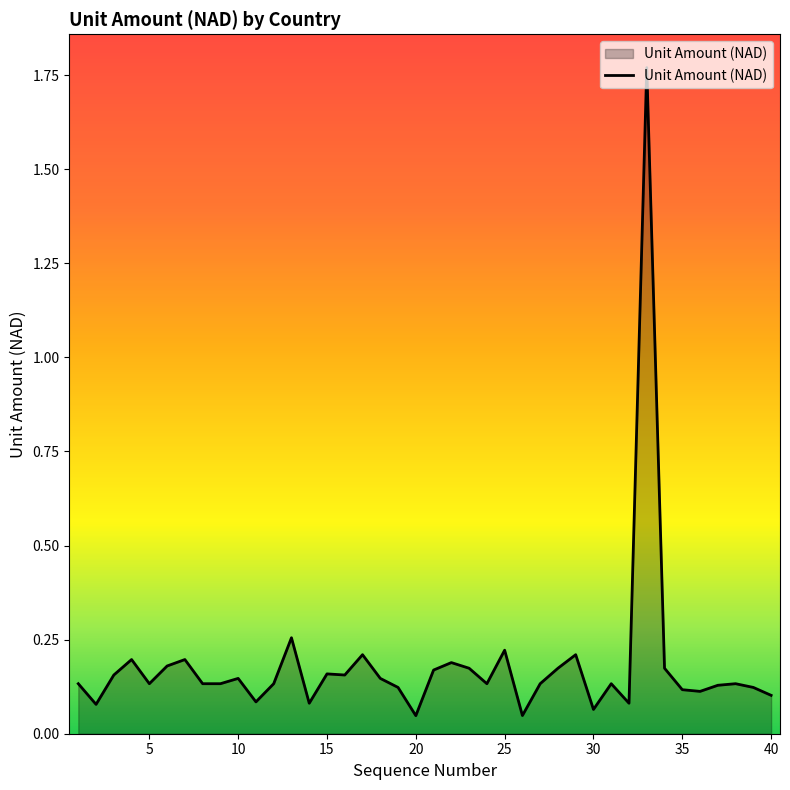

What is the difference between the maximum and minimum values?

1.7